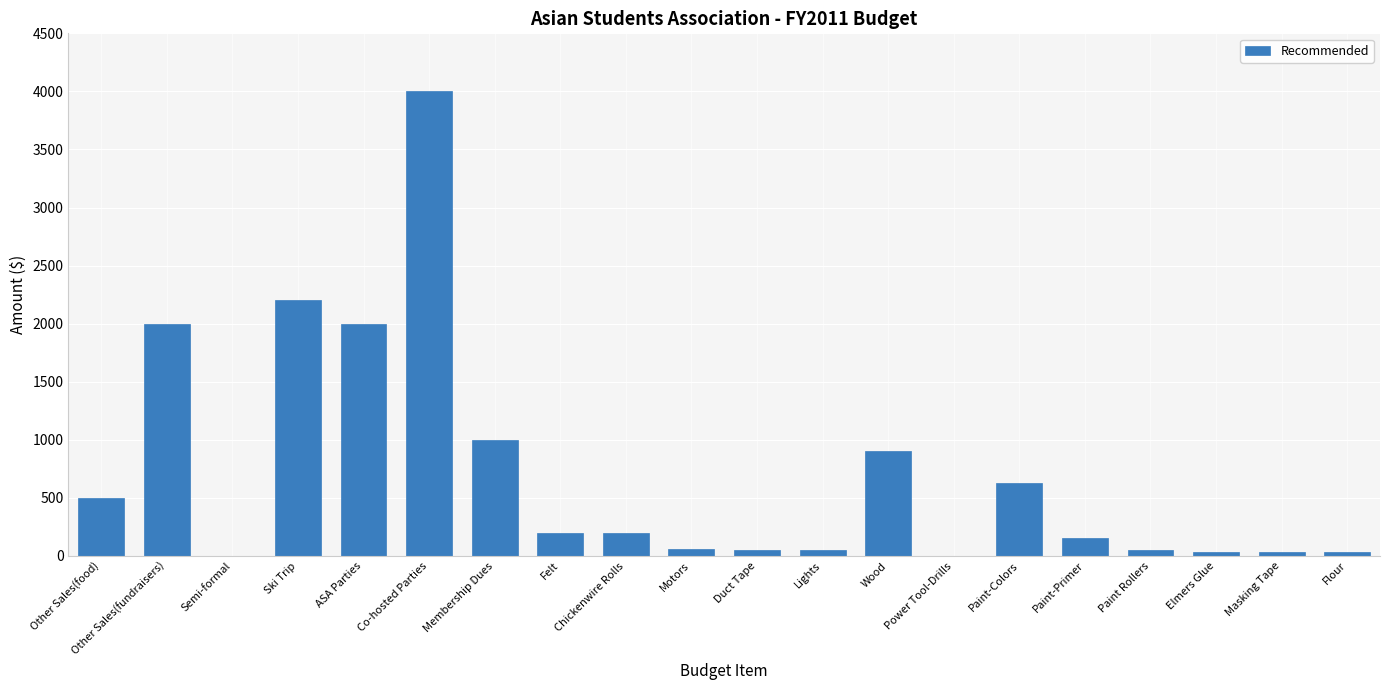

Which label corresponds to the largest value in the chart?

Co-hosted Parties